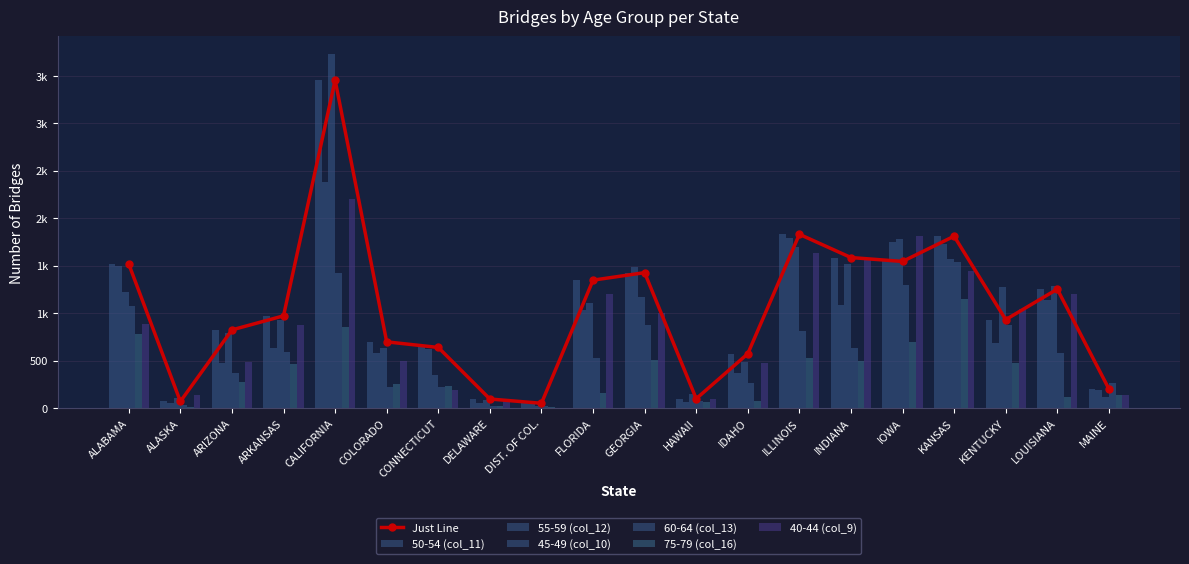

Reading left to right, list all the values displayed in this chart.

50-54 (col_11): 1516	69	823	971	3454	697	638	95	50	1347	1426	98	572	1830	1585	1544	1810	931	1252	202
55-59 (col_12): 1498	48	477	634	2378	583	617	48	38	1032	1481	68	372	1796	1086	1744	1730	689	1138	186
45-49 (col_10): 1221	110	793	930	3731	635	347	88	18	1107	1166	144	480	1699	1514	1778	1565	1274	1290	118
60-64 (col_13): 1079	36	373	594	1422	222	218	19	26	522	878	72	268	808	636	1300	1537	879	578	260
75-79 (col_16): 775	14	277	460	855	256	232	18	13	156	501	64	75	532	499	698	1145	479	118	137
40-44 (col_9): 882	136	490	872	2197	495	190	74	2	1197	1000	100	470	1636	1578	1815	1439	1041	1201	135